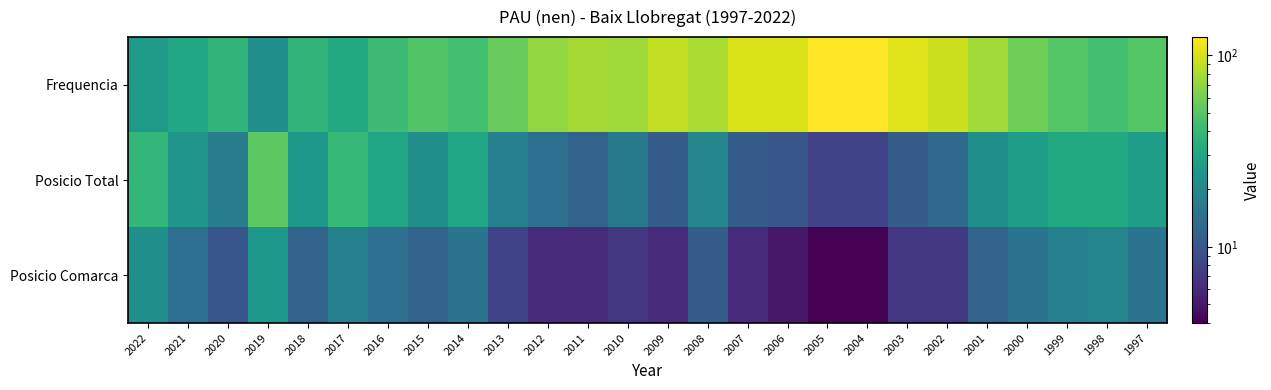

Reading left to right, transcribe all the data shown in this chart.

Frequencia: 2022=26	2021=31	2020=38	2019=22	2018=38	2017=32	2016=42	2015=49	2014=44	2013=56	2012=71	2011=78	2010=76	2009=90	2008=80	2007=103	2006=104	2005=124	2004=124	2003=105	2002=96	2001=77	2000=58	1999=50	1998=44	1997=50
Posicio Total: 2022=39	2021=24	2020=17	2019=52	2018=25	2017=40	2016=30	2015=22	2014=30	2013=18	2012=14	2011=12	2010=16	2009=11	2008=19	2007=11	2006=10	2005=8	2004=8	2003=11	2002=13	2001=22	2000=27	1999=32	1998=32	1997=27
Posicio Comarca: 2022=22	2021=14	2020=10	2019=25	2018=12	2017=18	2016=14	2015=12	2014=15	2013=8	2012=6	2011=6	2010=7	2009=6	2008=11	2007=6	2006=5	2005=4	2004=4	2003=7	2002=7	2001=12	2000=15	1999=18	1998=19	1997=15